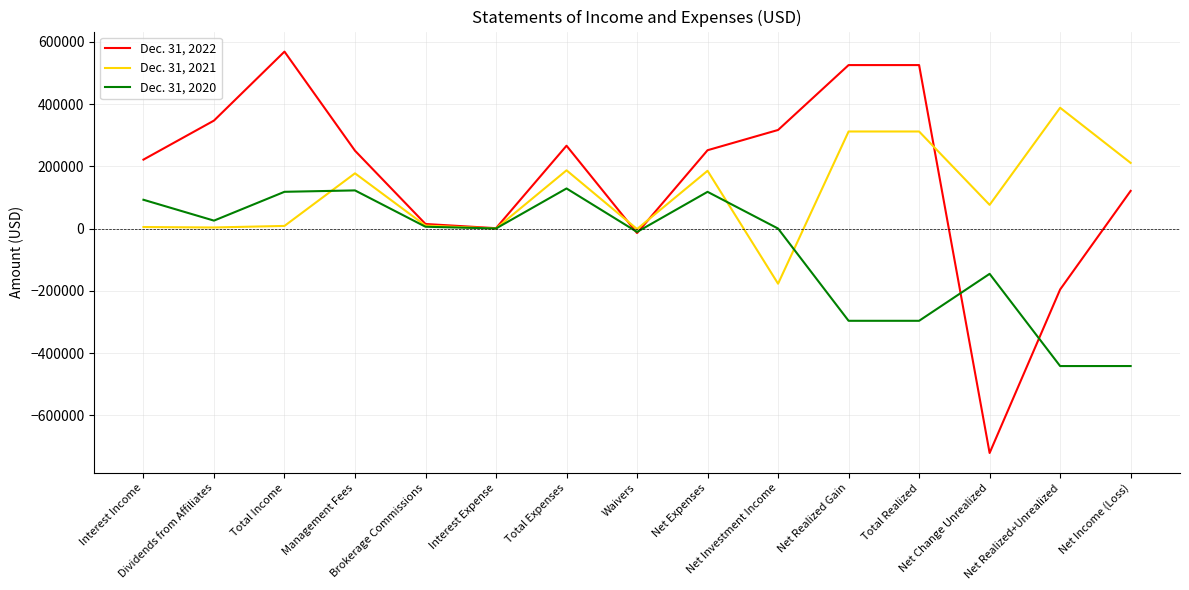

Which series has the widest spread of values?

Dec. 31, 2022